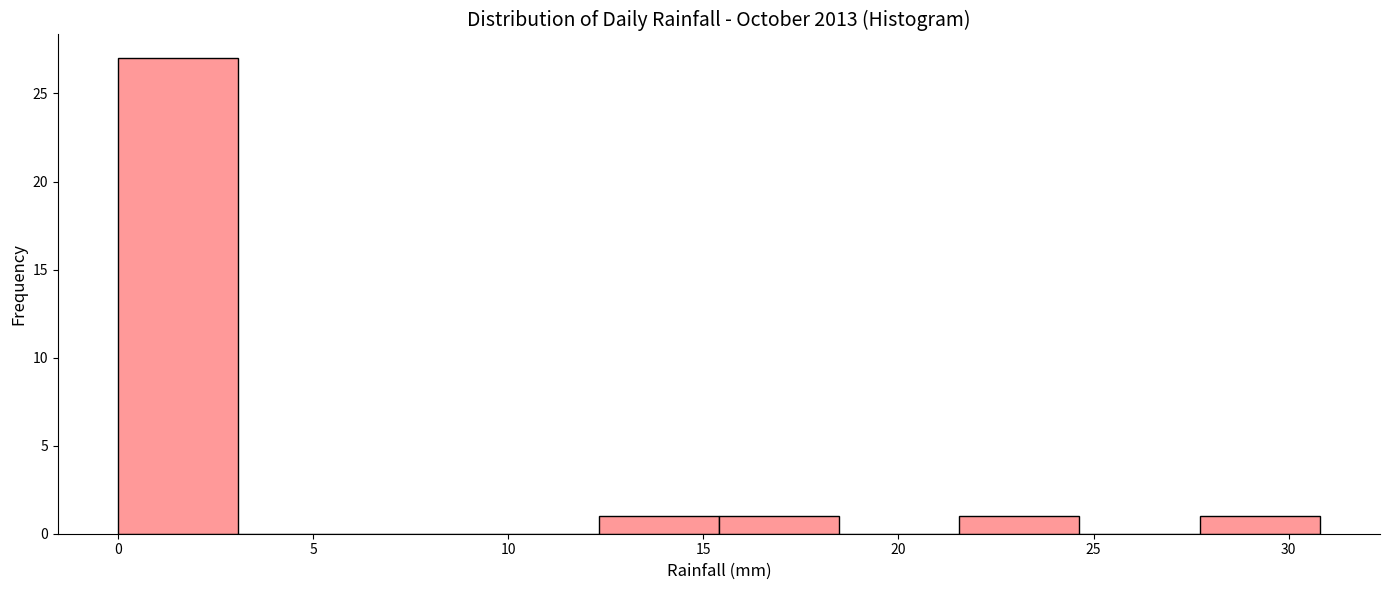

Reading left to right, list every bar in this chart as the range it spans on the x-axis followed by its height. Neither the bar edges nor the heights are printed on the chart, so give them approximately, as read against the axes.

0.0 to 3.0: 27
3.0 to 6.0: 0
6.0 to 9.0: 0
9.0 to 12.5: 0
12.5 to 15.5: 1
15.5 to 18.5: 1
18.5 to 21.5: 0
21.5 to 24.5: 1
24.5 to 27.5: 0
27.5 to 31.0: 1